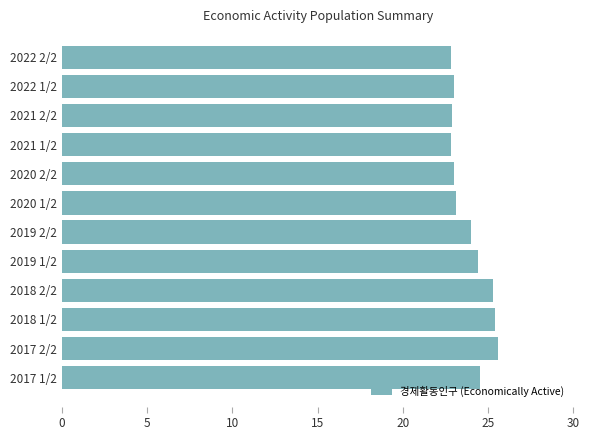

The chart shows a value of 24.0 at 2019 2/2. True or false?

True